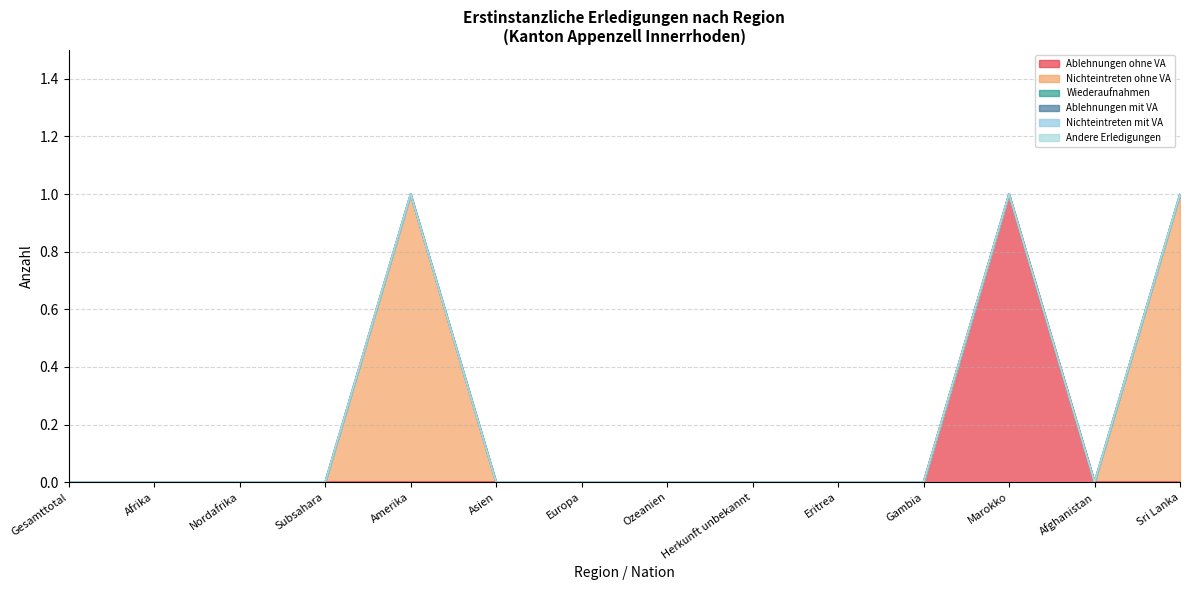

What is the label of the 3rd point from the right?

Marokko